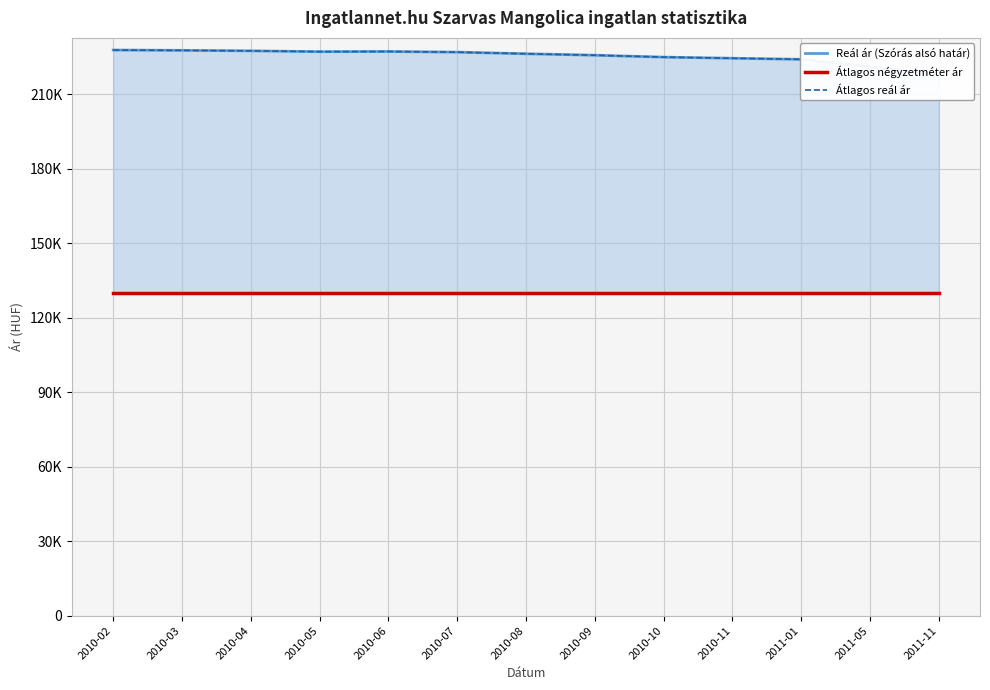

Where is Reál ár (Szórás alsó határ) nearest to the value 222792?

2011-01